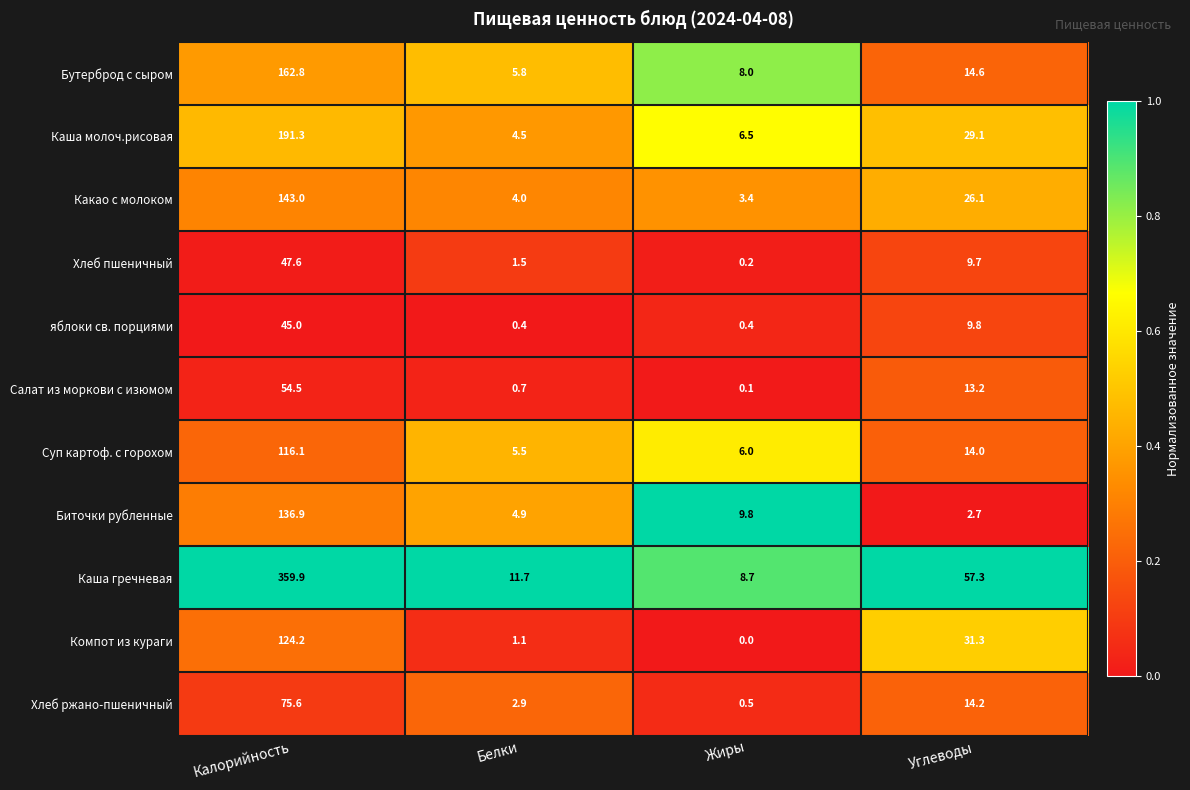

Which series has the largest total across all categories?

Каша гречневая